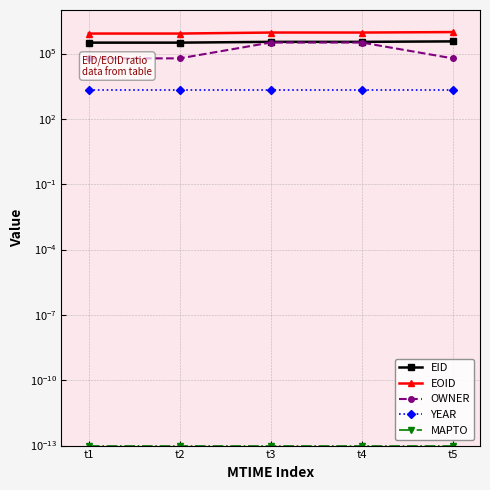

True or false: EID and MAPTO intersect in this chart.

False